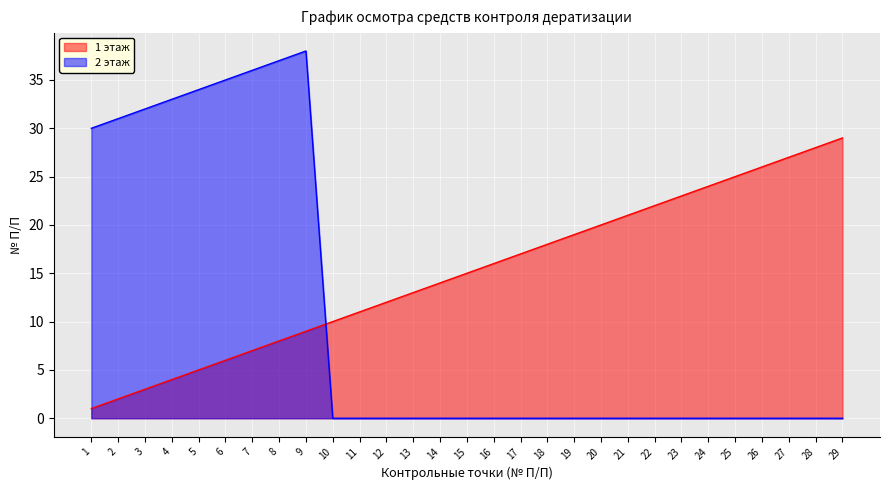

Which has a higher value, 22 or 13?

22